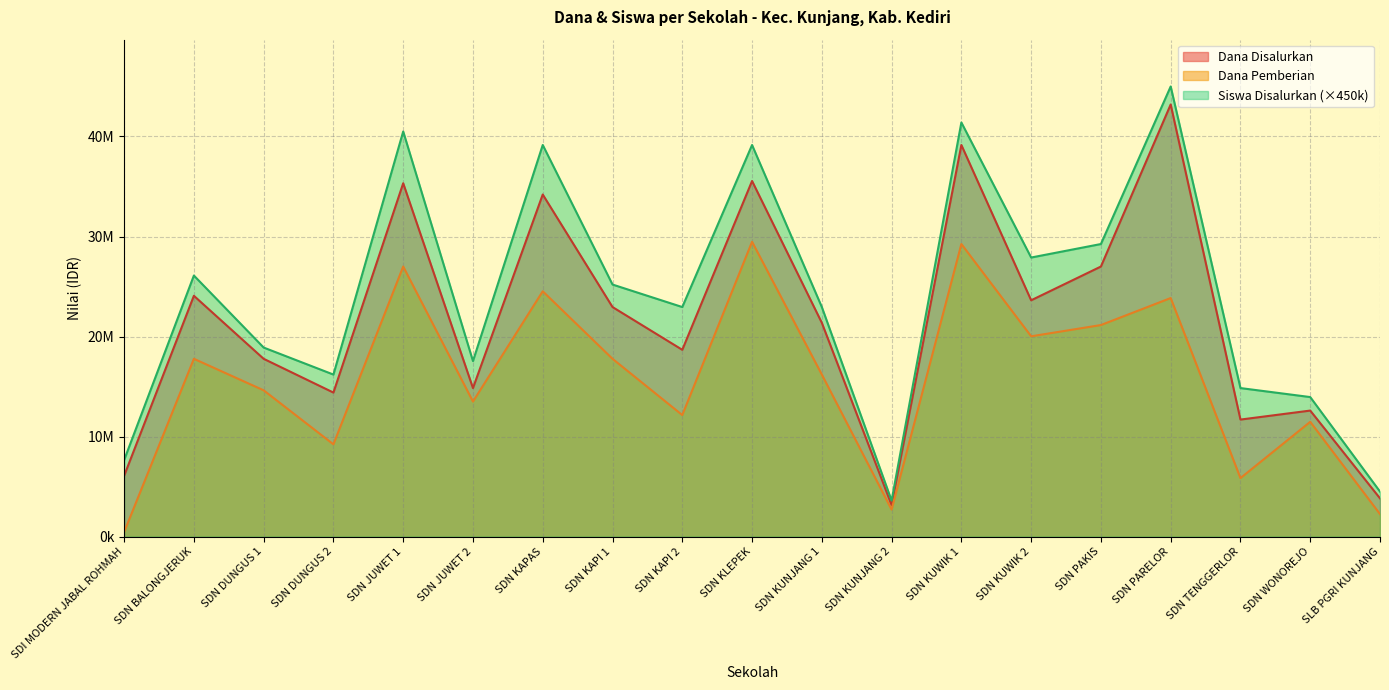

Where is Dana Pemberian nearest to the value 14962500?

SDN DUNGUS 1